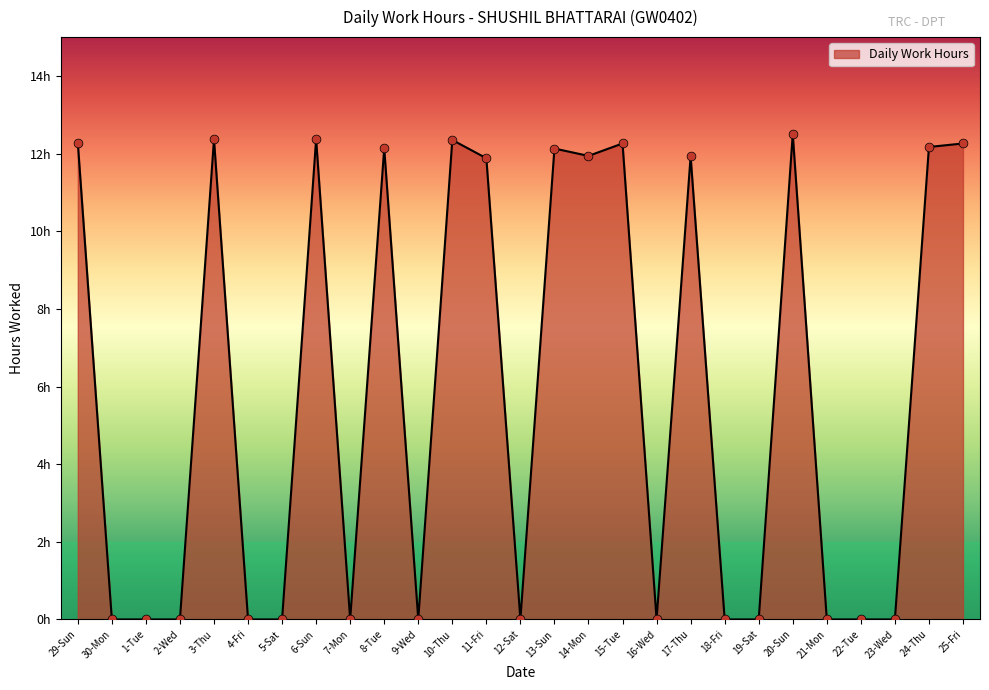

What is the change in value from 10-Thu to 23-Wed?

-12.3